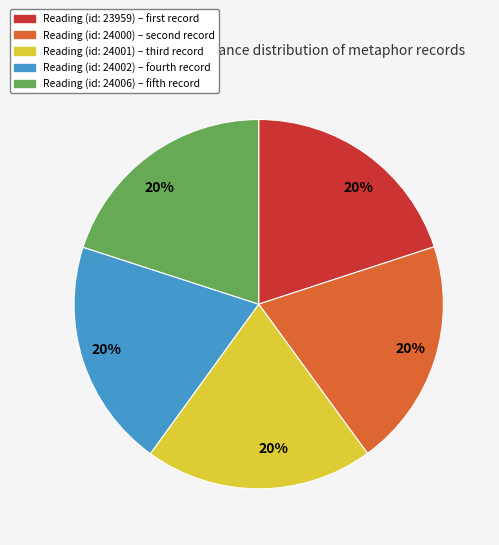

To the nearest percent, what is the average slice percentage?

20%